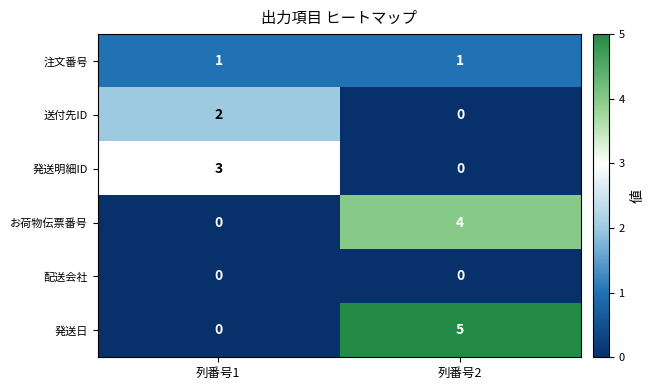

Which category has the highest value across all series?

列番号2